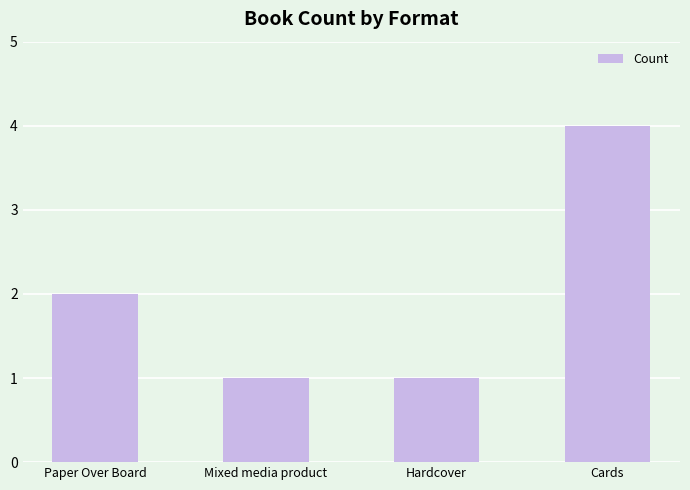

Does the chart contain stacked bars?

No